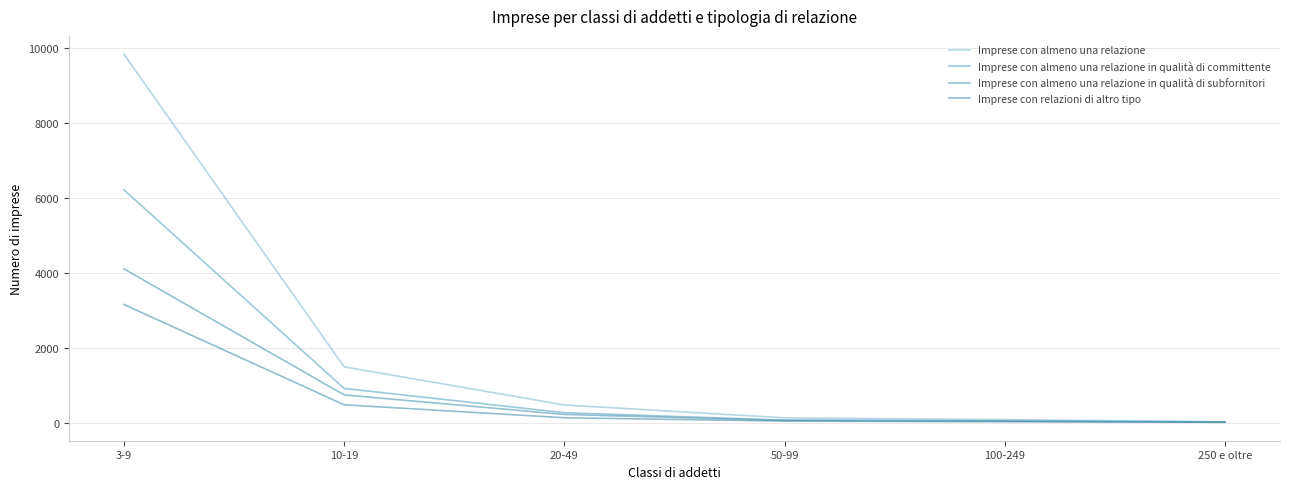

At which label is Imprese con relazioni di altro tipo closest to 1582?

10-19